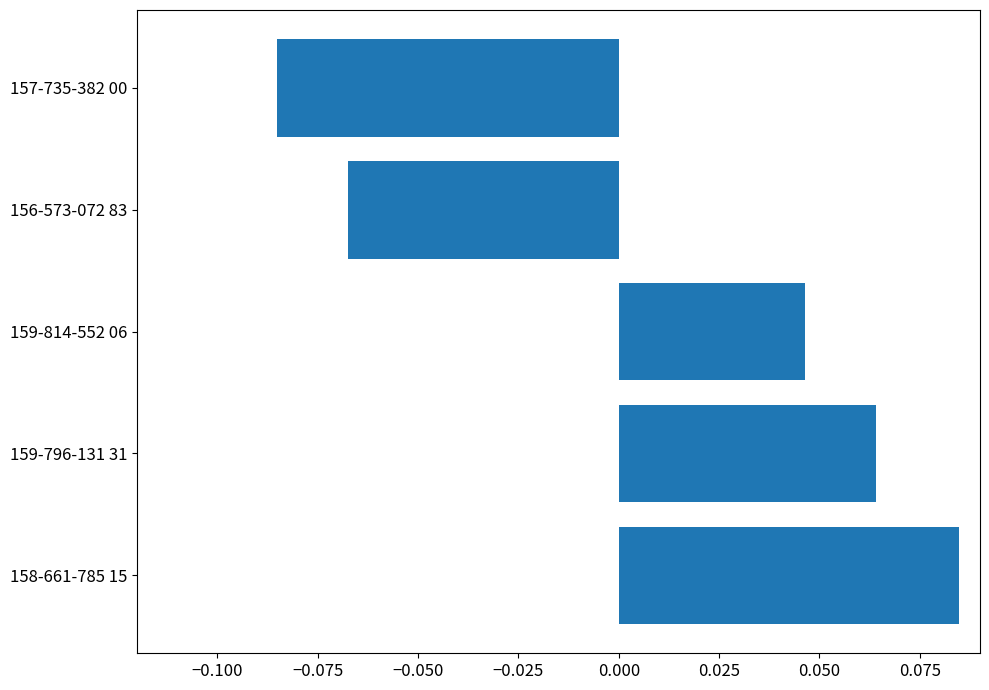

True or false: the data shows 0.0 at 158-661-785 15.

False